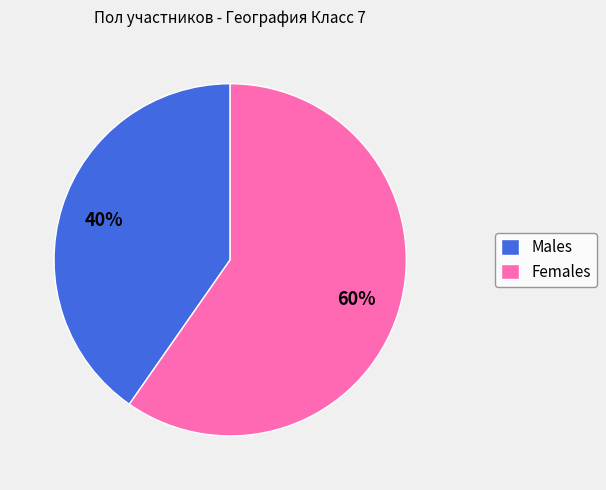

To the nearest percent, what is the combined percentage of Females and Males?

100%